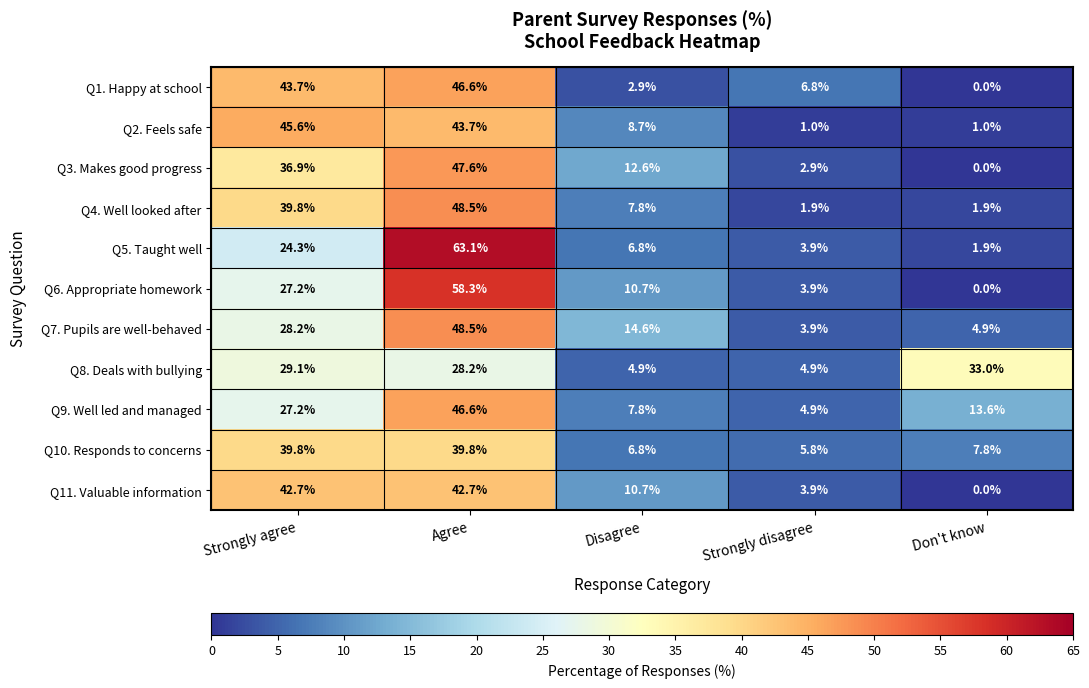

Which series changed the most between Disagree and Strongly disagree?

Q7. Pupils are well-behaved